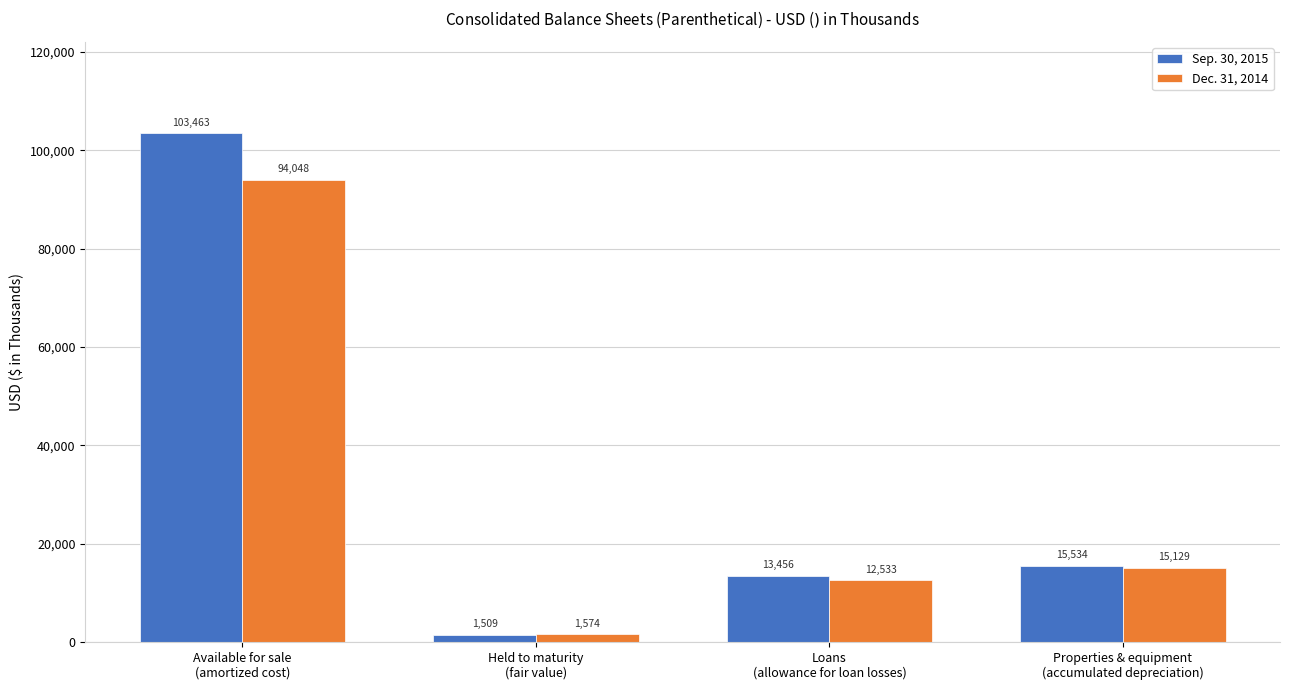

What is the difference between the highest and lowest values at Properties & equipment
(accumulated depreciation)?

405